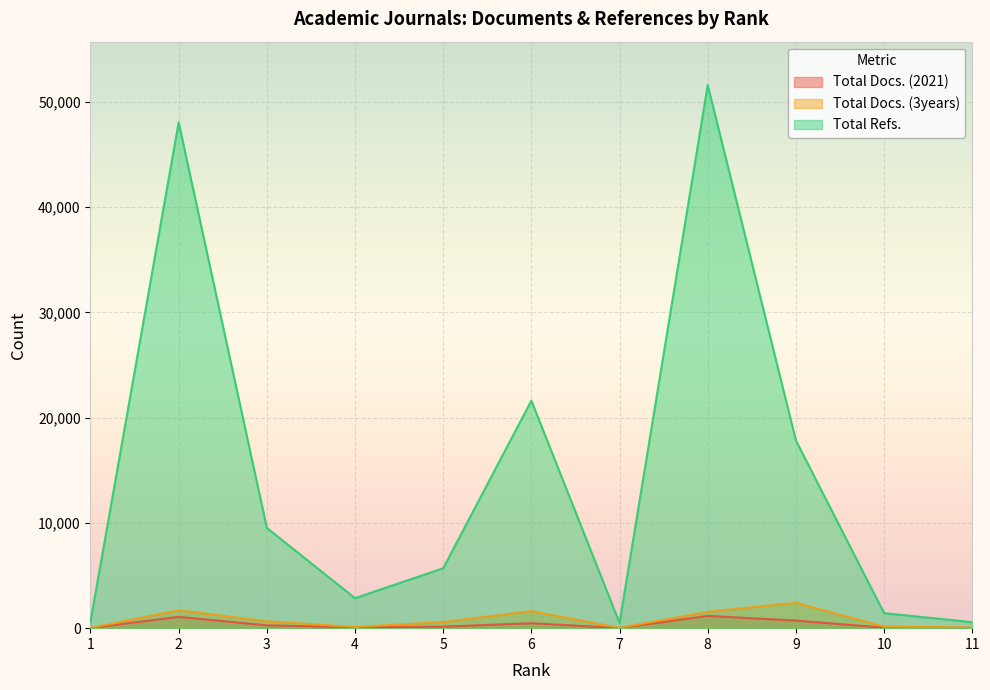

At which category is the sum across all series the highest?

8